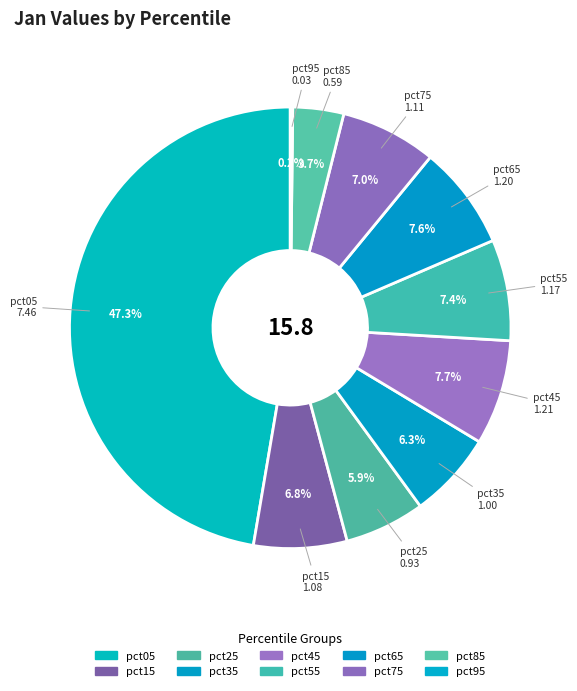

Does pct05 represent more than half of the total?

No